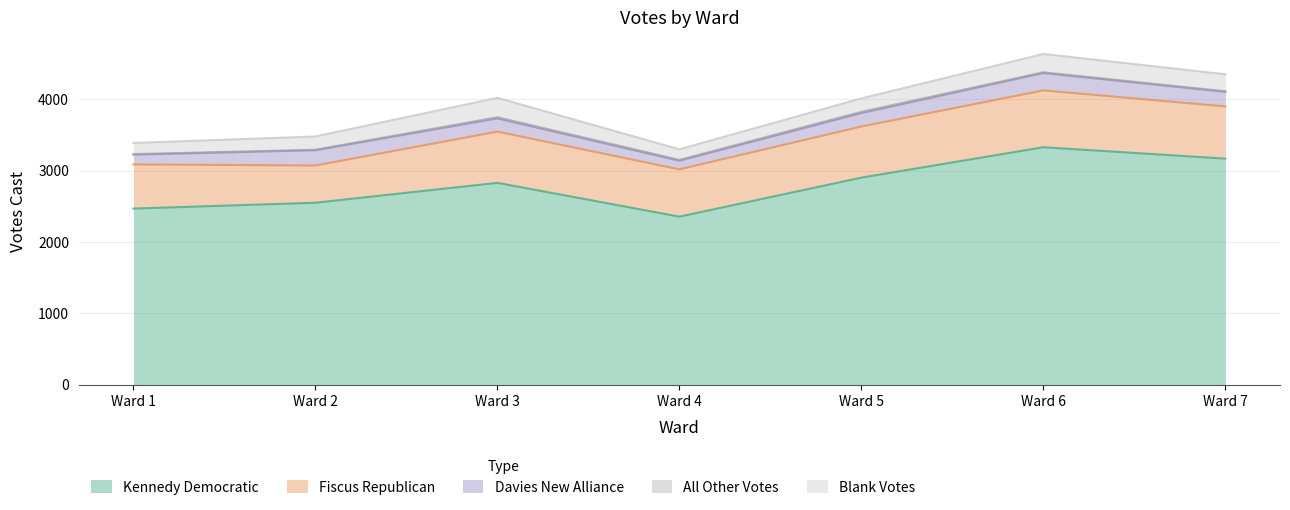

How many lines are shown in the chart?

5